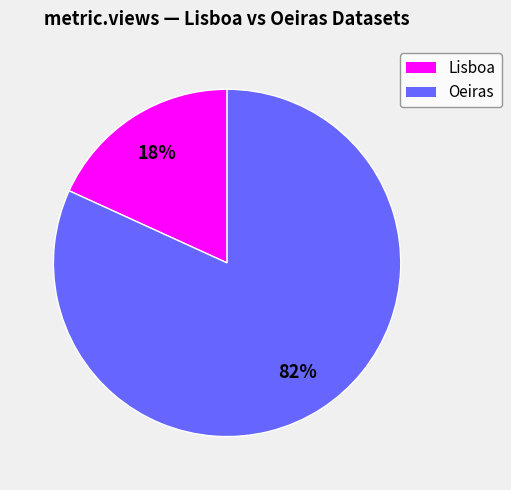

The Oeiras slice represents 82% of the pie. True or false?

True